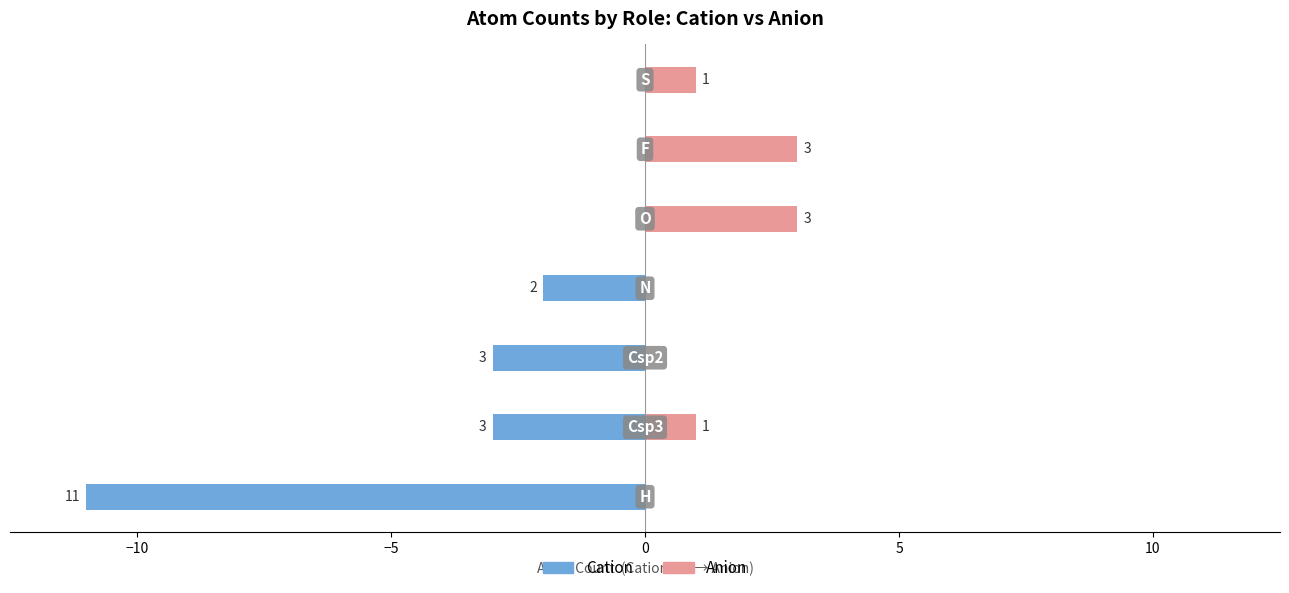

How many groups of bars are there?

7